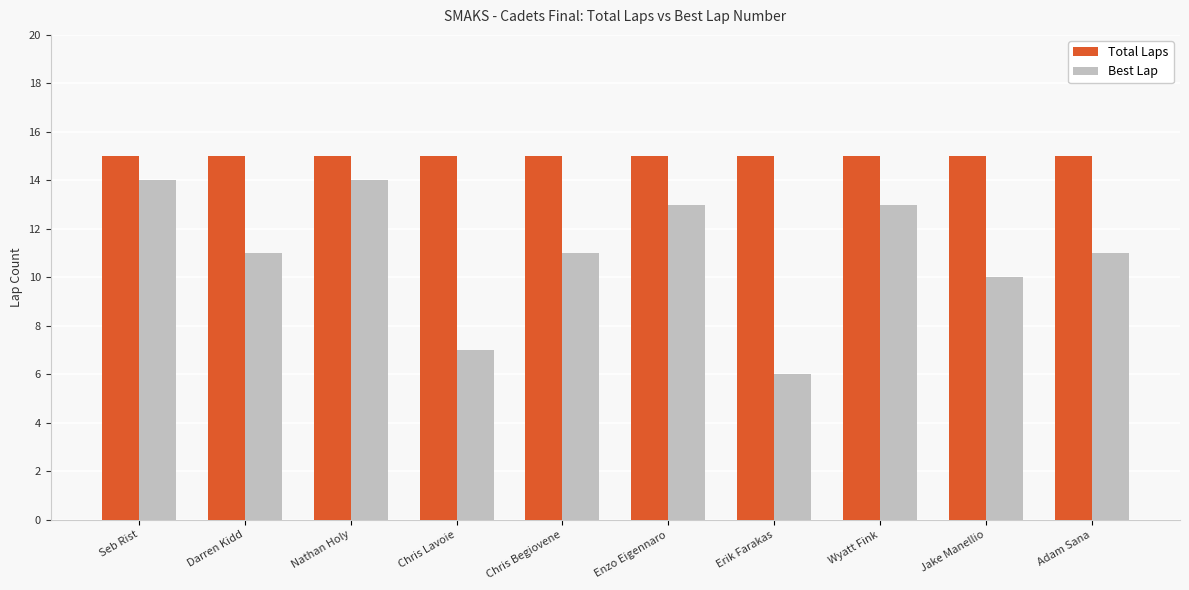

What is the minimum value for Best Lap?

6